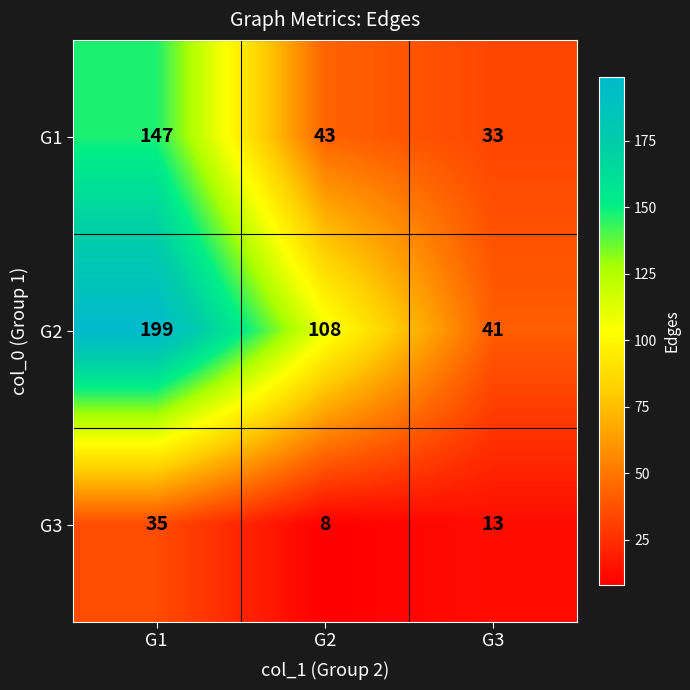

Is it true that G3 equals 8 at G2?

True